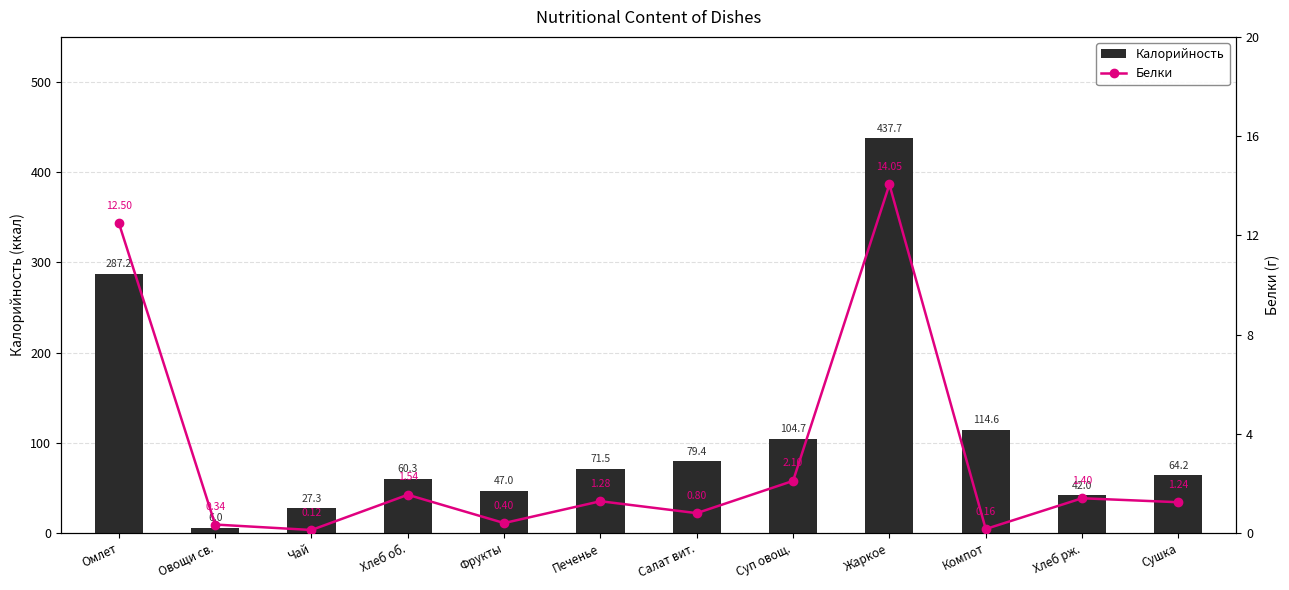

How many distinct data groups are displayed?

2